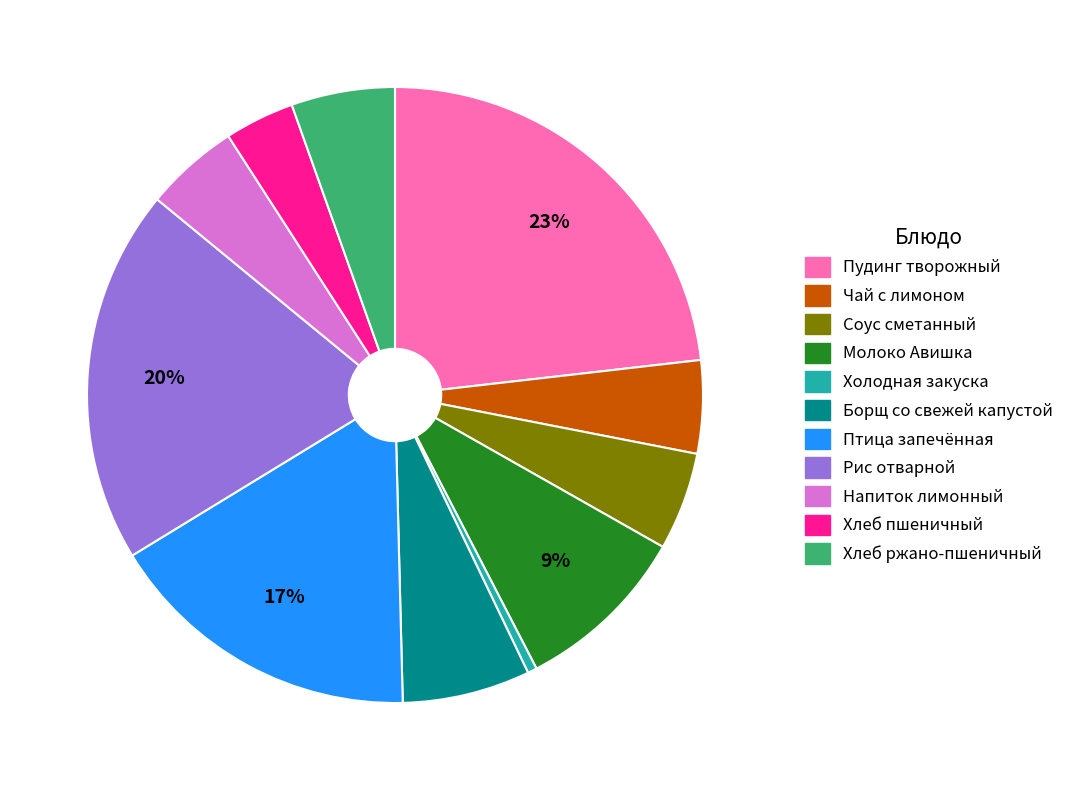

To the nearest percent, what is the difference between the largest and smallest slice percentages?

23%